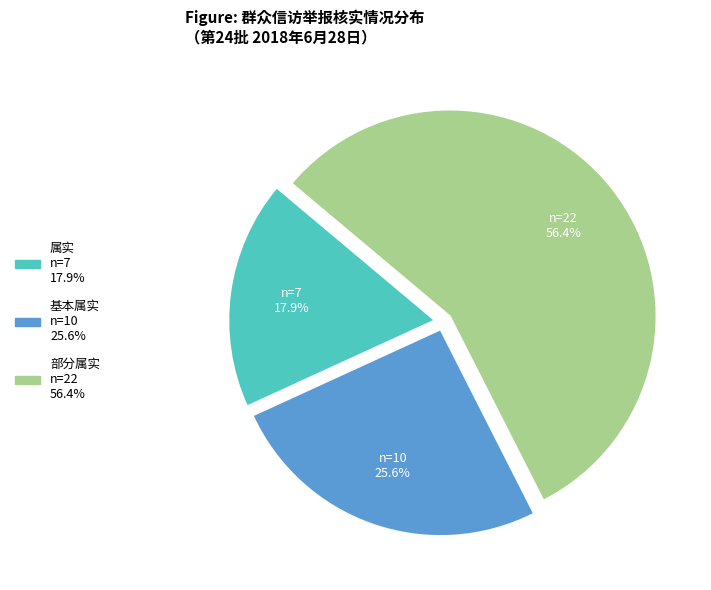

Approximately how many times larger is the value at 基本属实 compared to 部分属实?

0.5